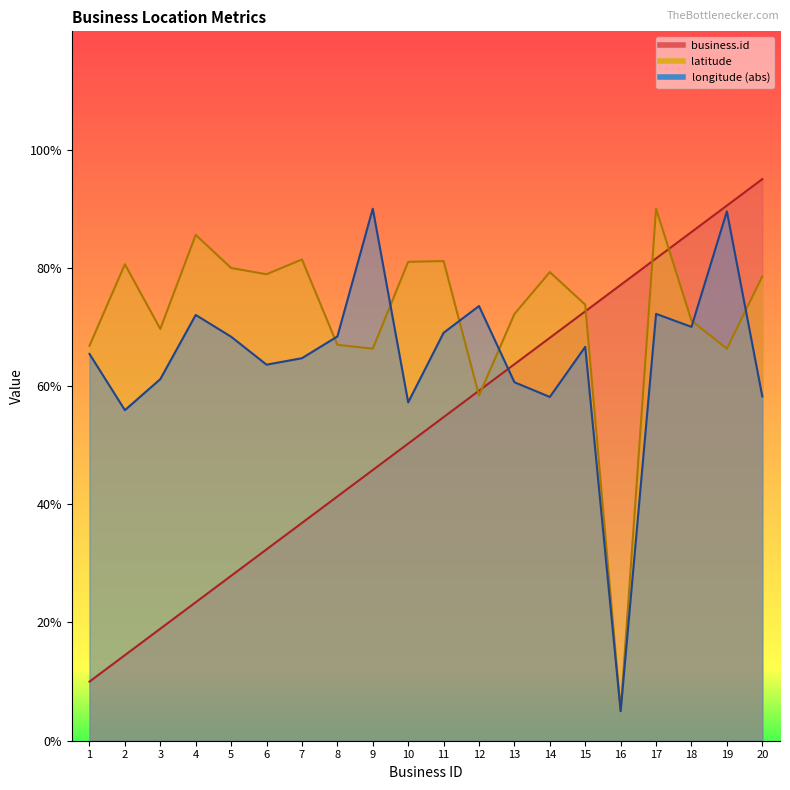

Between 2 and 5, which series saw the biggest shift?

business.id